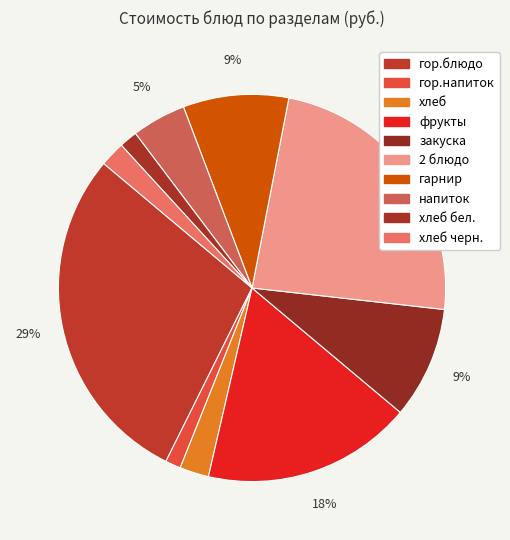

How many slices are in this pie chart?

10